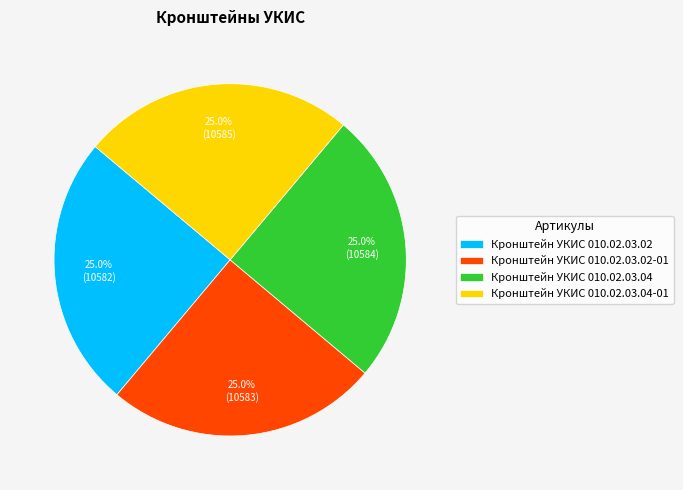

Count the number of slices in the pie.

4